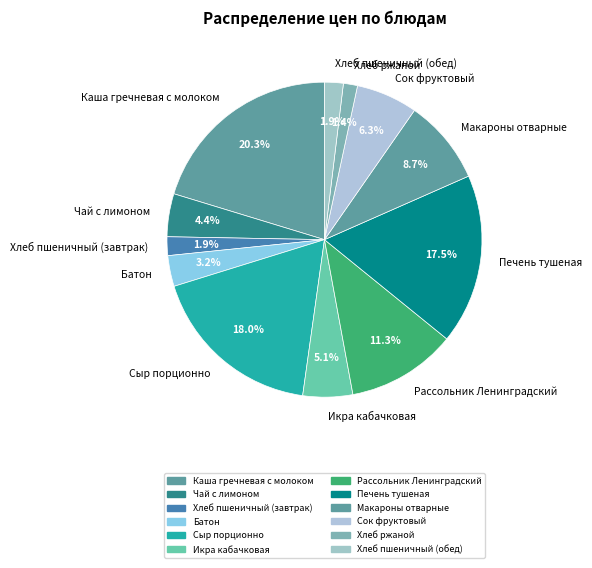

Is the sum of Хлеб ржаной and Рассольник Ленинградский greater than half?

No